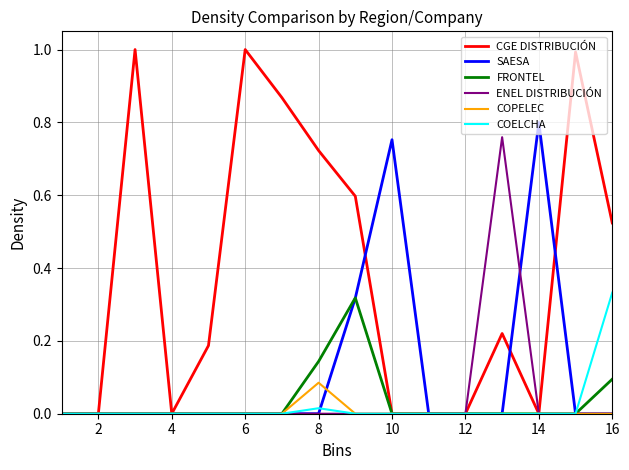

Which series has the largest range (max minus min)?

CGE DISTRIBUCIÓN